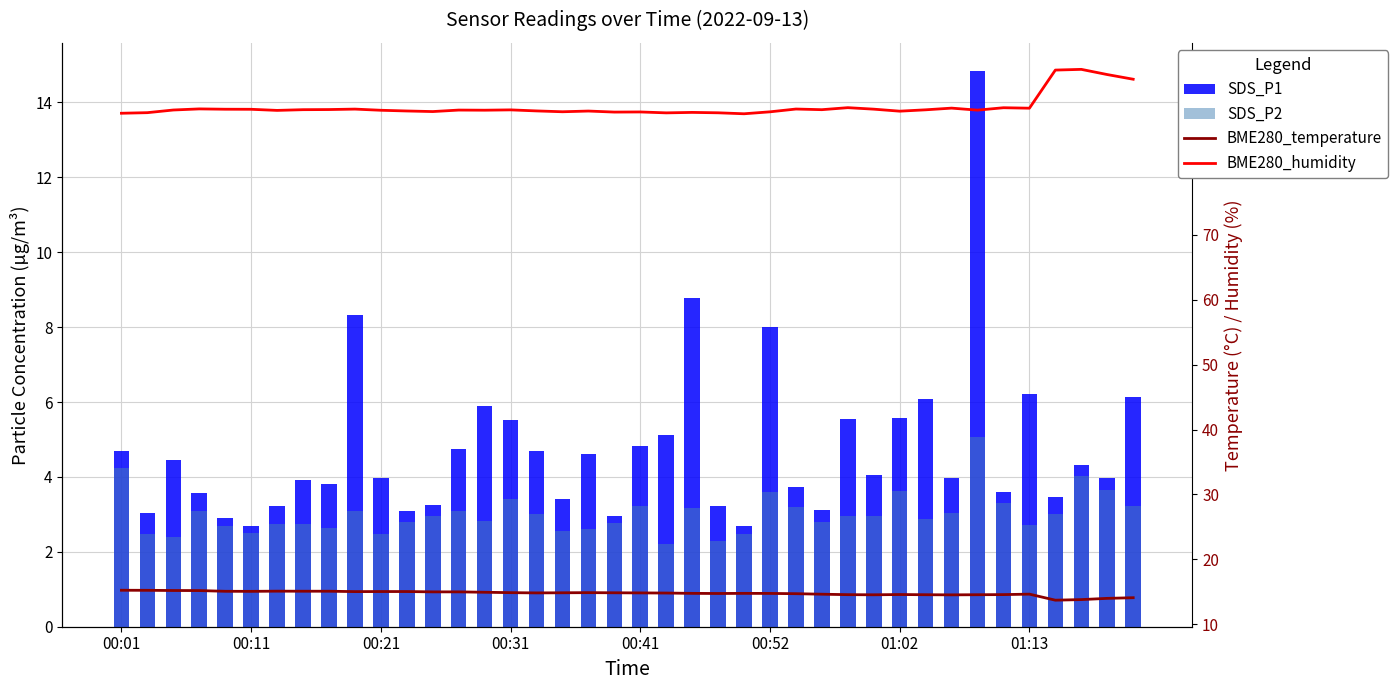

True or false: BME280_humidity has a value of 158.5 at 36.

False